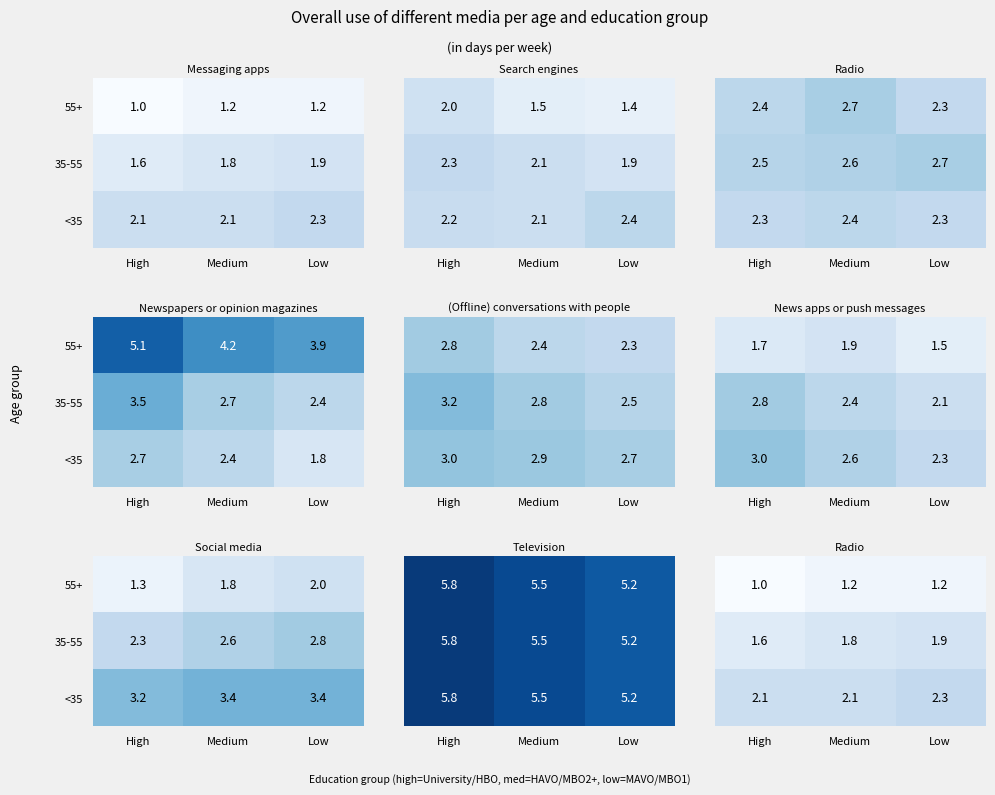

List the series in order of their peak value, highest first.

<35, 35-55, 55+